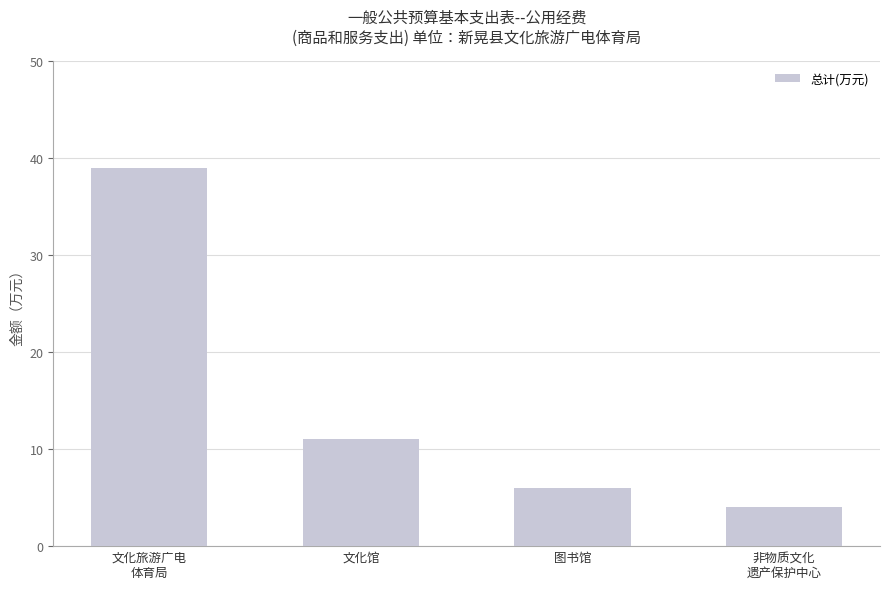

List the labels in order of value, smallest first.

非物质文化
遗产保护中心, 图书馆, 文化馆, 文化旅游广电
体育局